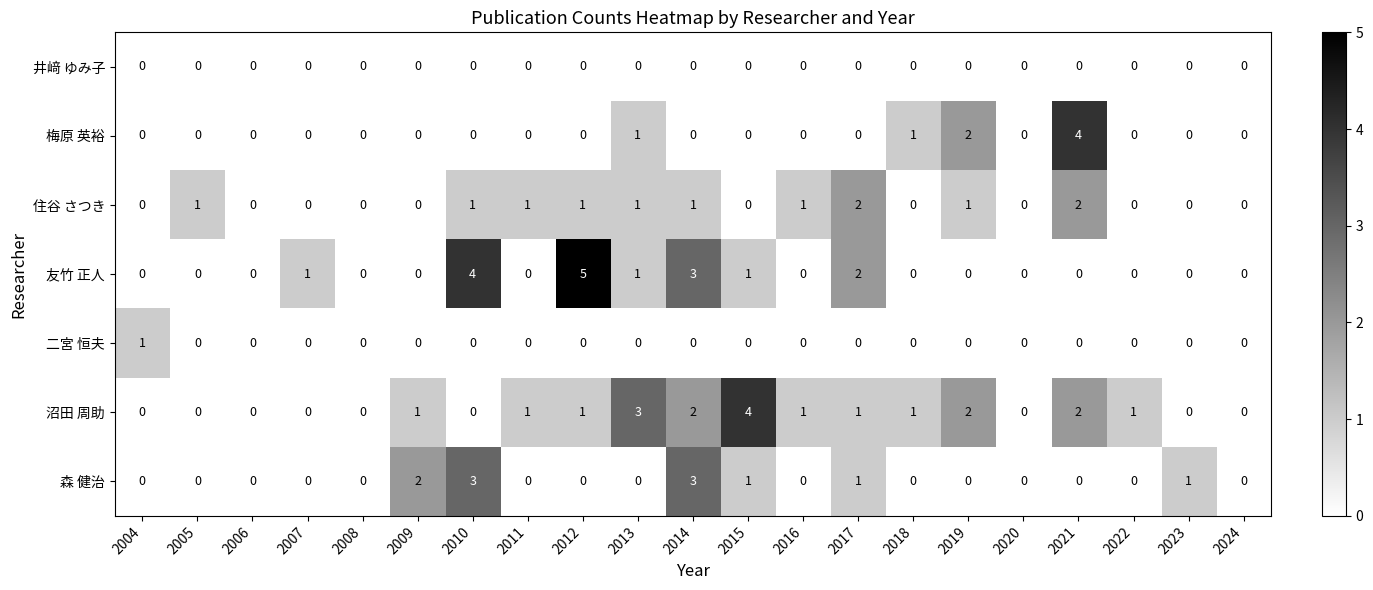

Which series has the largest range (max minus min)?

友竹 正人